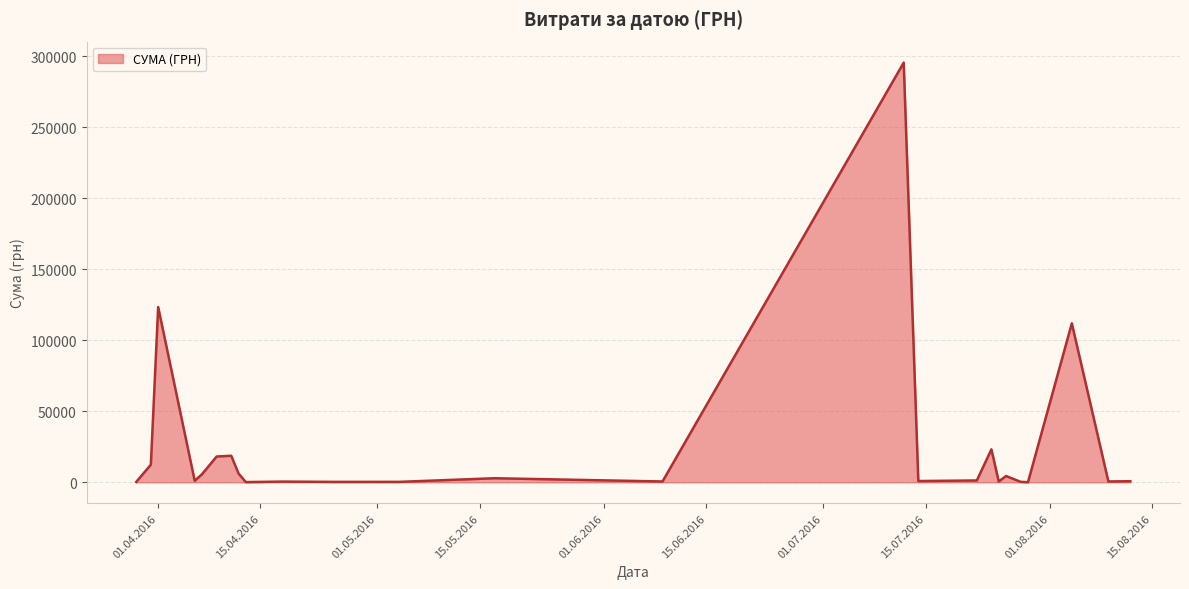

What is the greatest value displayed?

295638.6